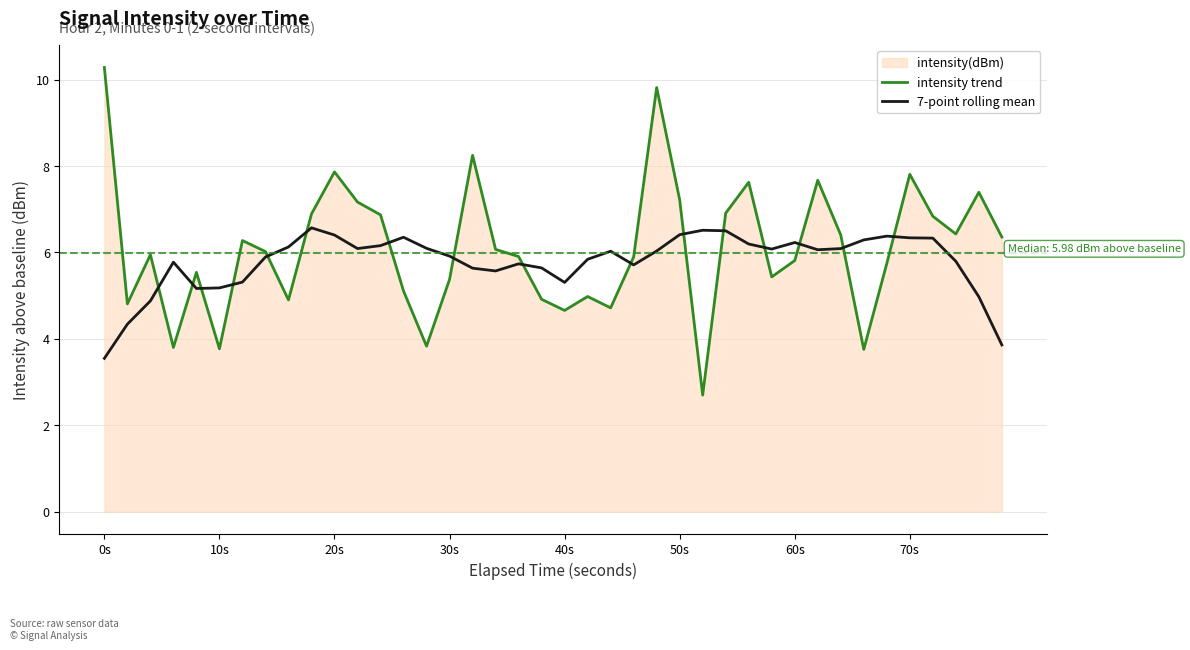

List the series in order of their peak value, lowest first.

7-point rolling mean, intensity trend